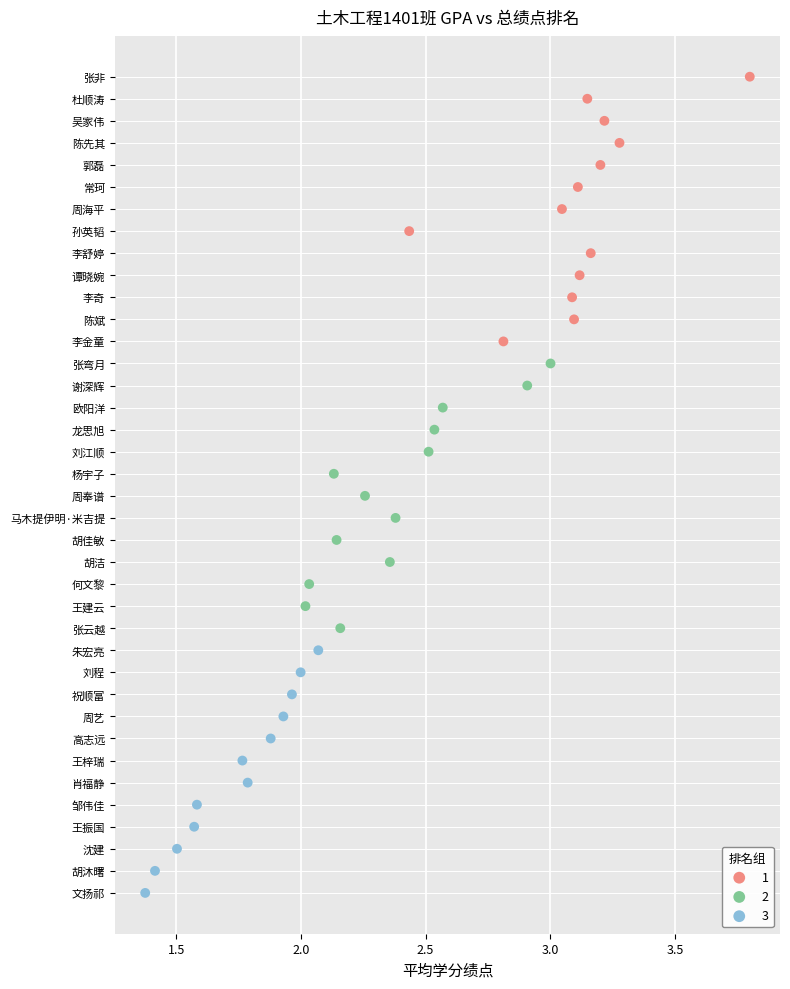

What are all the series names shown in the legend?

1, 2, 3